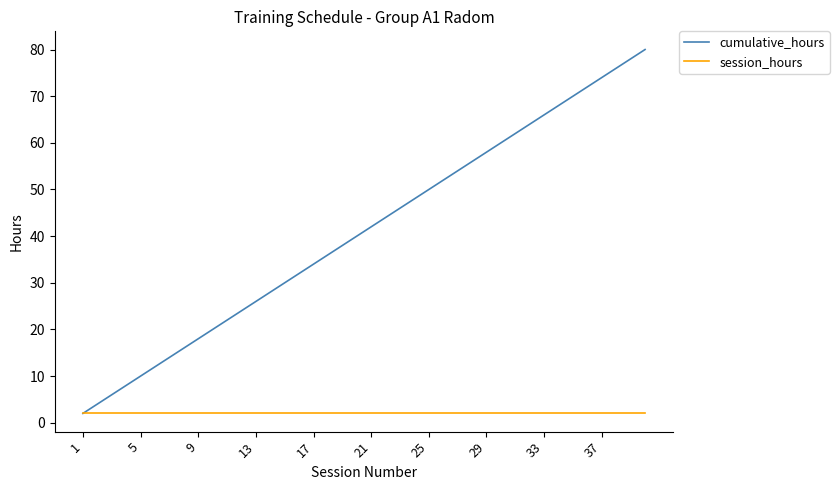

What is the highest value of the cumulative_hours series?

80